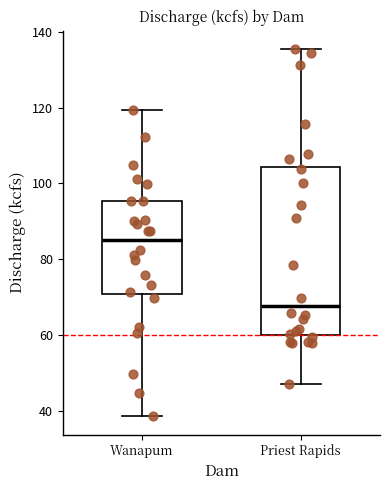

Reading left to right, transcribe this box plot: for each box, give where its median line is, the range the box spans, and where its two whiskers end, as read against the y-axis. The values are not printed on the chart, so give them approximately, as read against the axis.

Wanapum: median 84, box 70 to 96, whiskers 38 to 120
Priest Rapids: median 68, box 60 to 104, whiskers 46 to 136